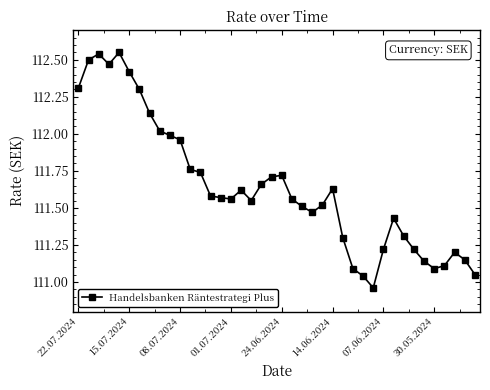

What is the difference between the maximum and second lowest values?

1.5